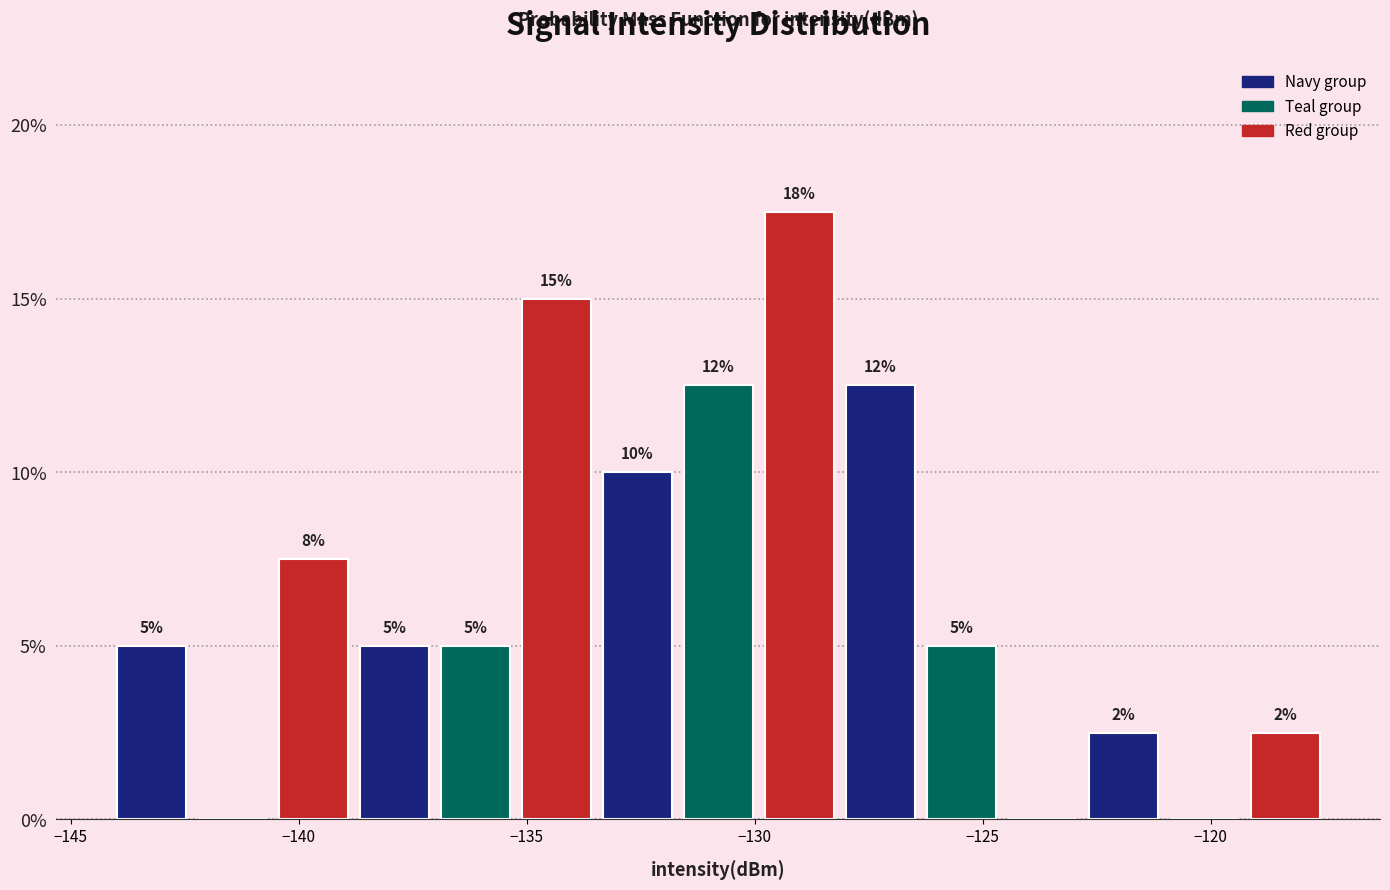

Around what value on the x-axis is the tallest bar? Give the approximate position of its centre, as read against the axis.

-129.0